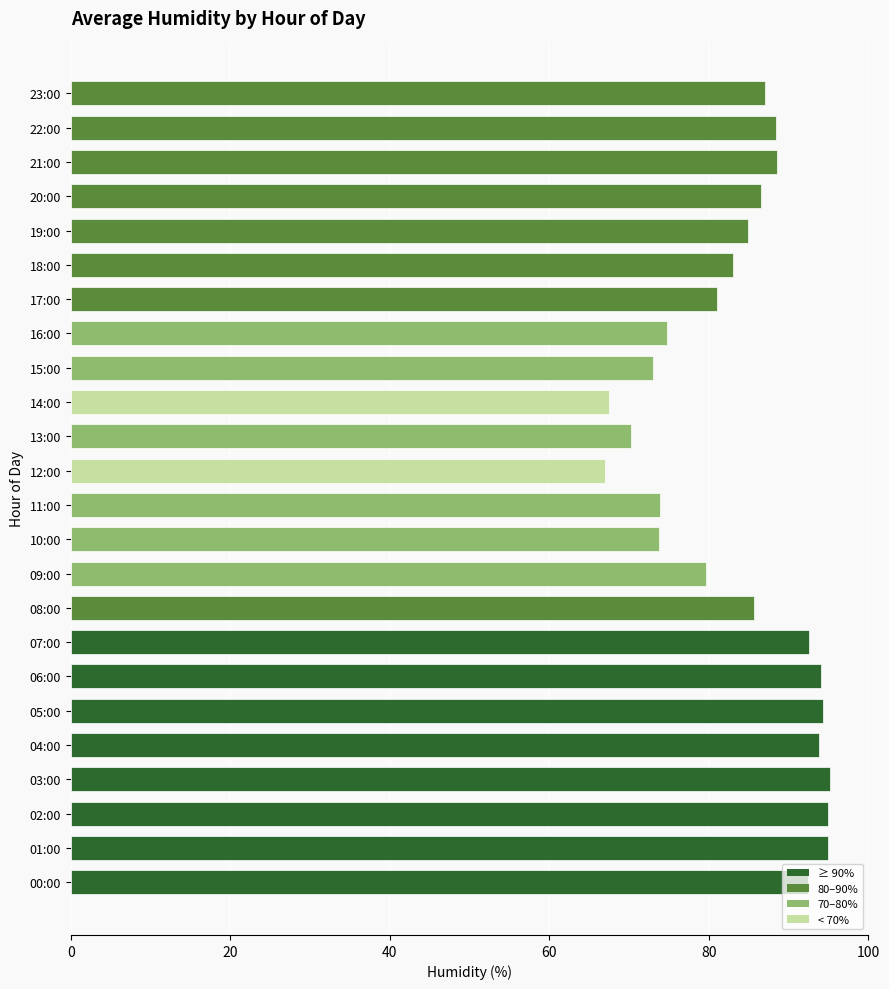

Are the bars horizontal?

Yes